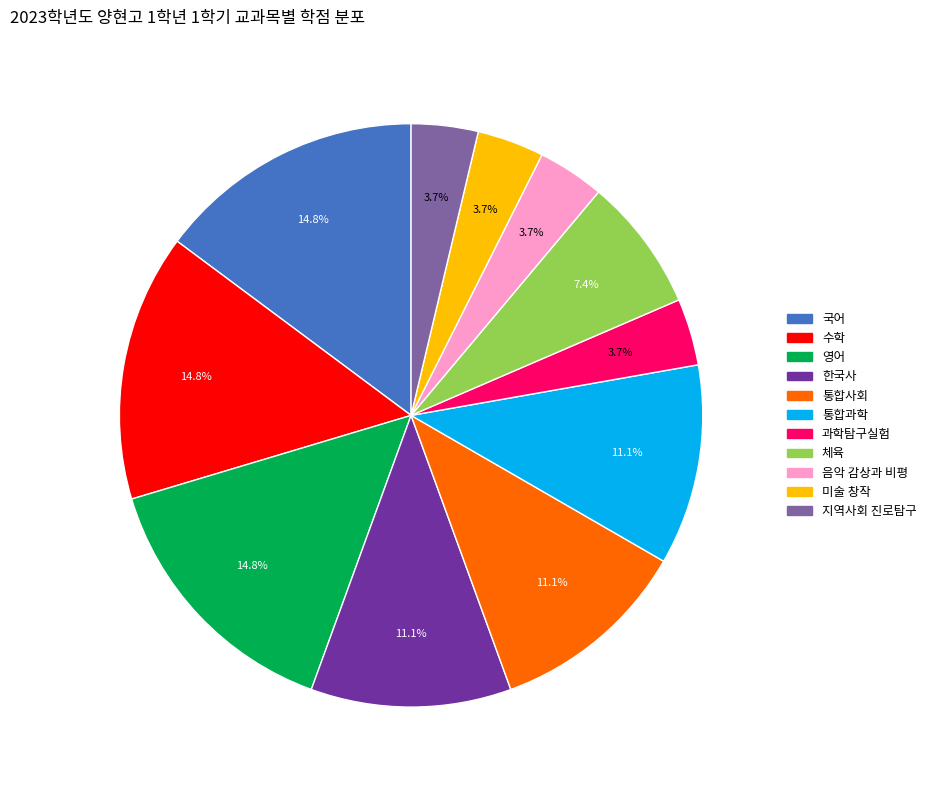

Is there any slice that represents more than half of the pie?

No